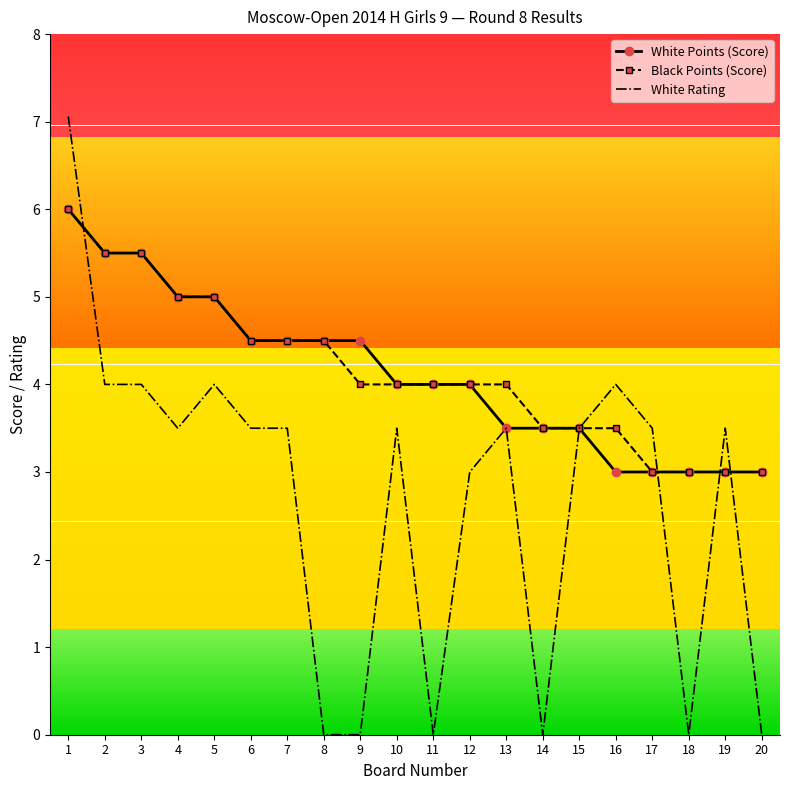

Which series has the largest range (max minus min)?

White Rating